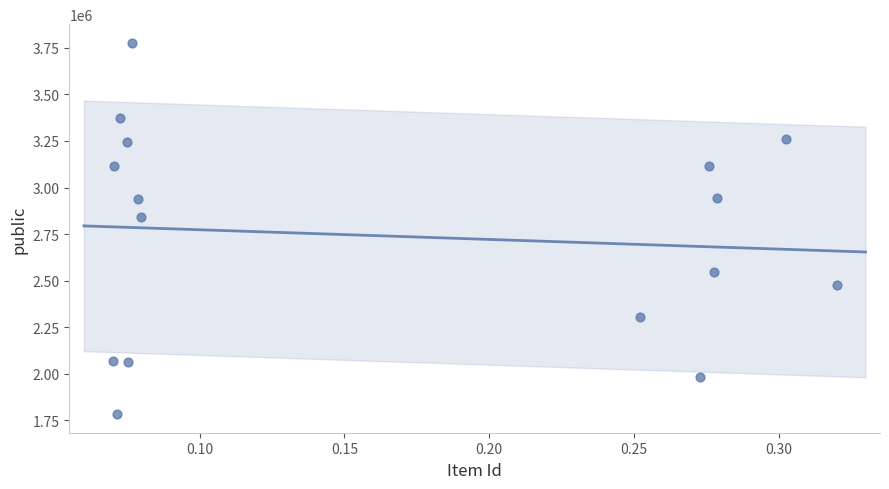

What Y value in the scatter plot is closest to 2780044?

2844047.7